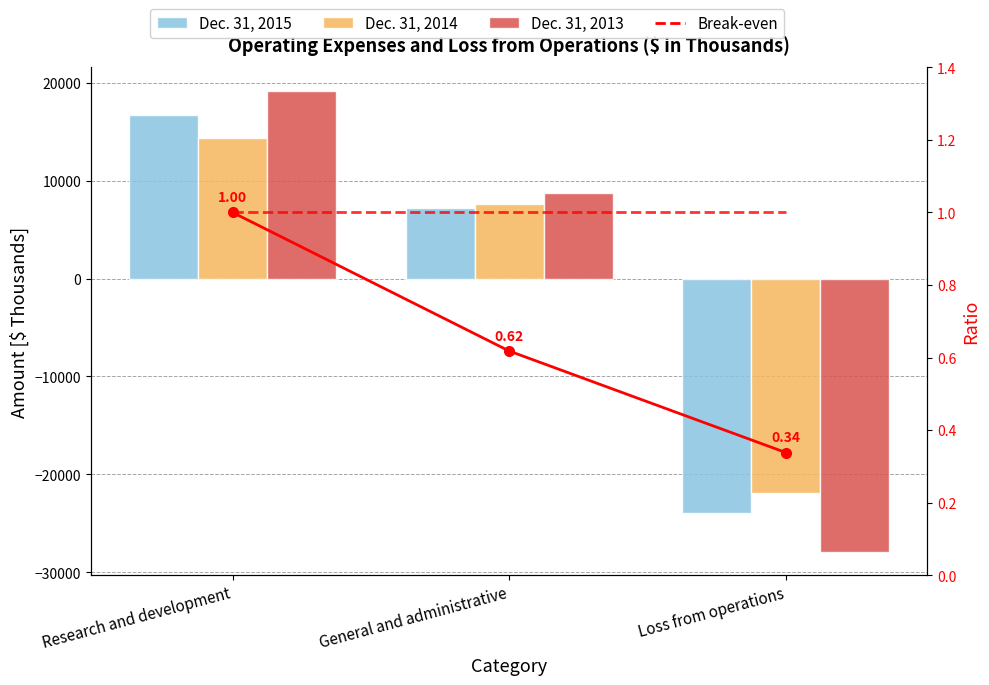

Read the Dec. 31, 2015 value at Loss from operations.

-23970.0